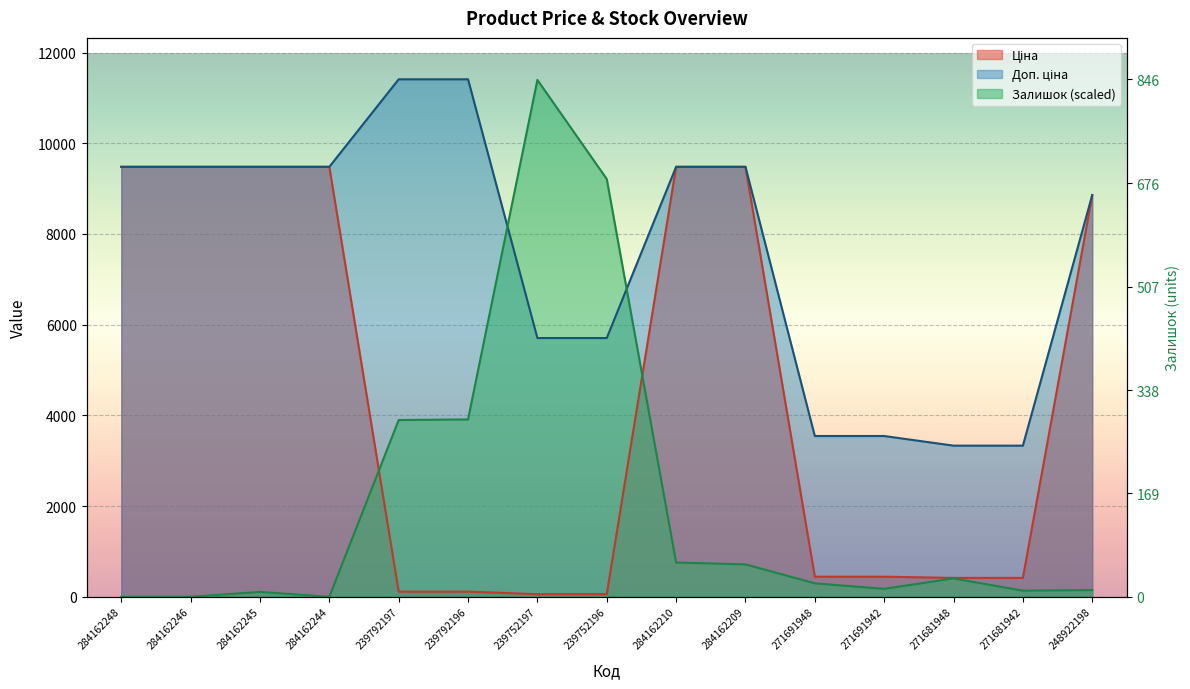

Is it true that Залишок equals 821.2 at 239792196?

False